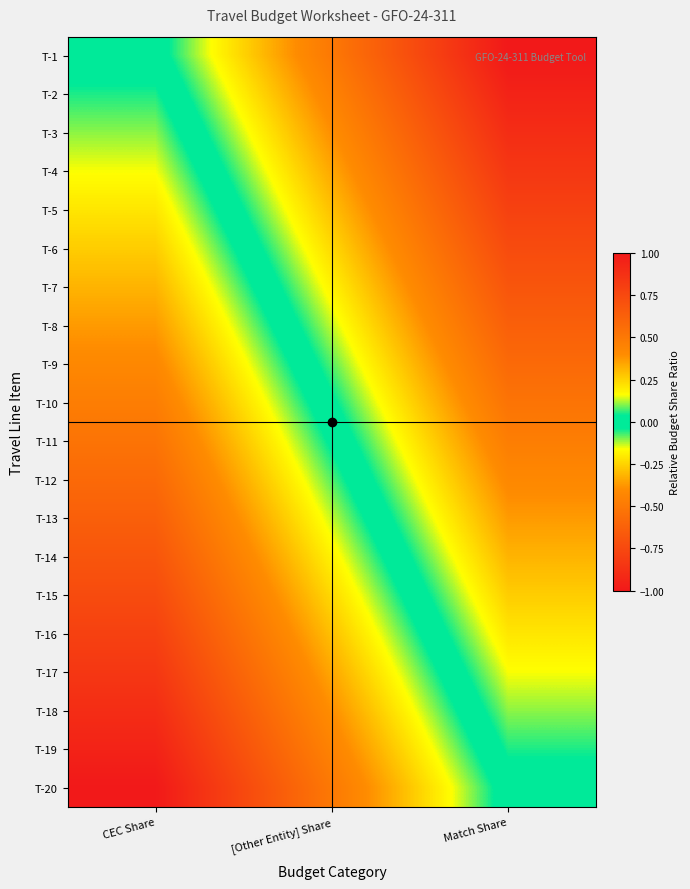

List the series in order of their peak value, lowest first.

T-20, T-19, T-18, T-17, T-16, T-15, T-14, T-13, T-12, T-11, T-10, T-9, T-8, T-7, T-6, T-5, T-4, T-3, T-2, T-1